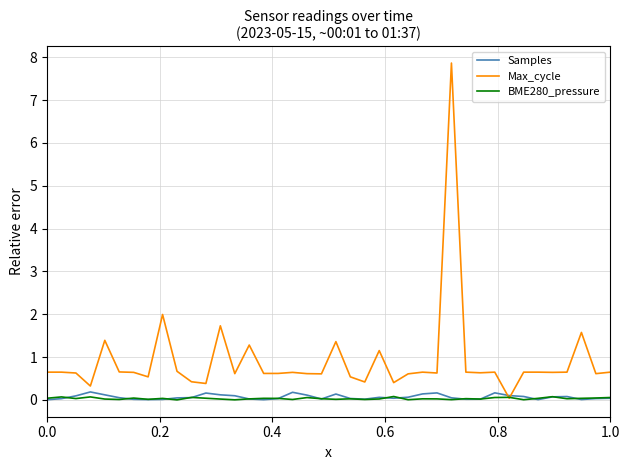

Rank the series by their maximum value, from highest to lowest.

Max_cycle, Samples, BME280_pressure